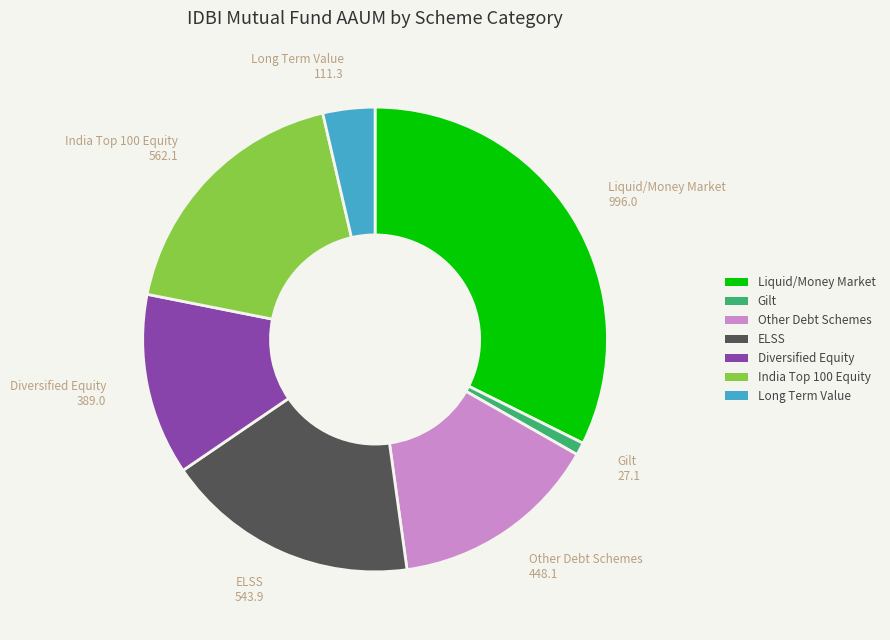

Does Gilt account for over 50% of the chart?

No